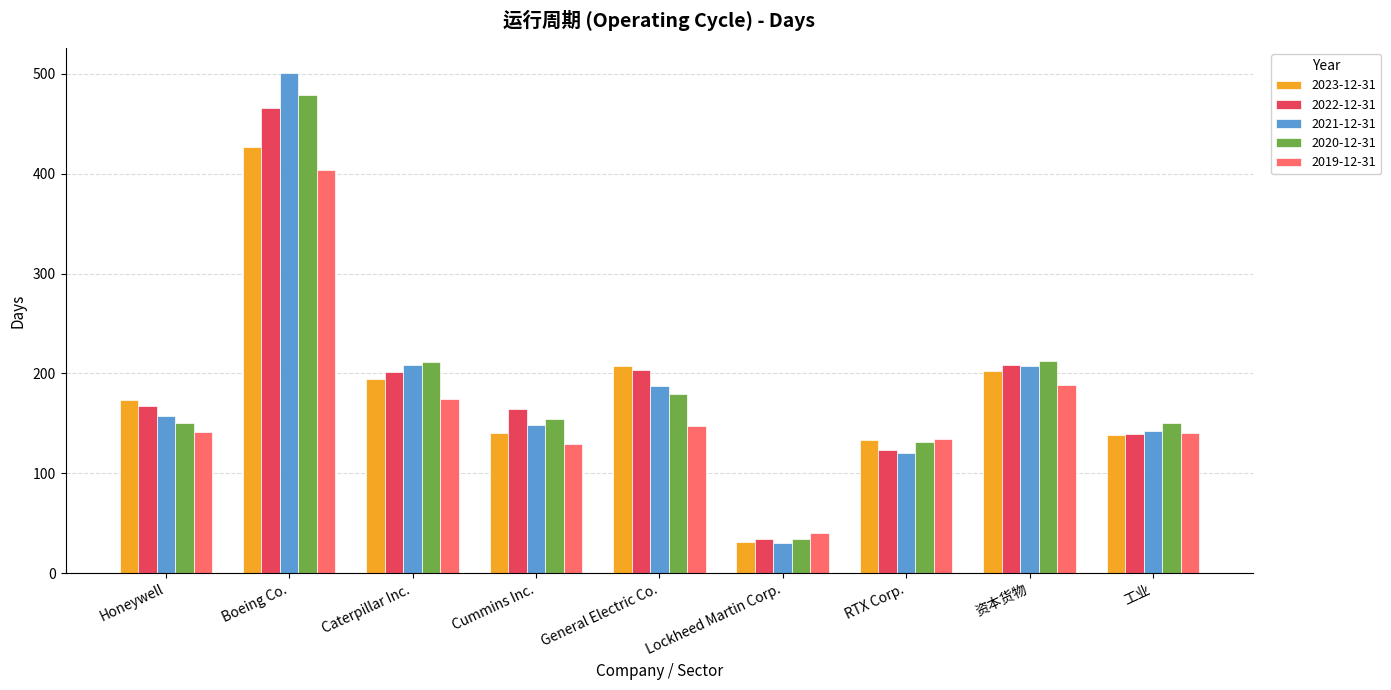

Which label corresponds to the smallest value in the chart?

Lockheed Martin Corp.